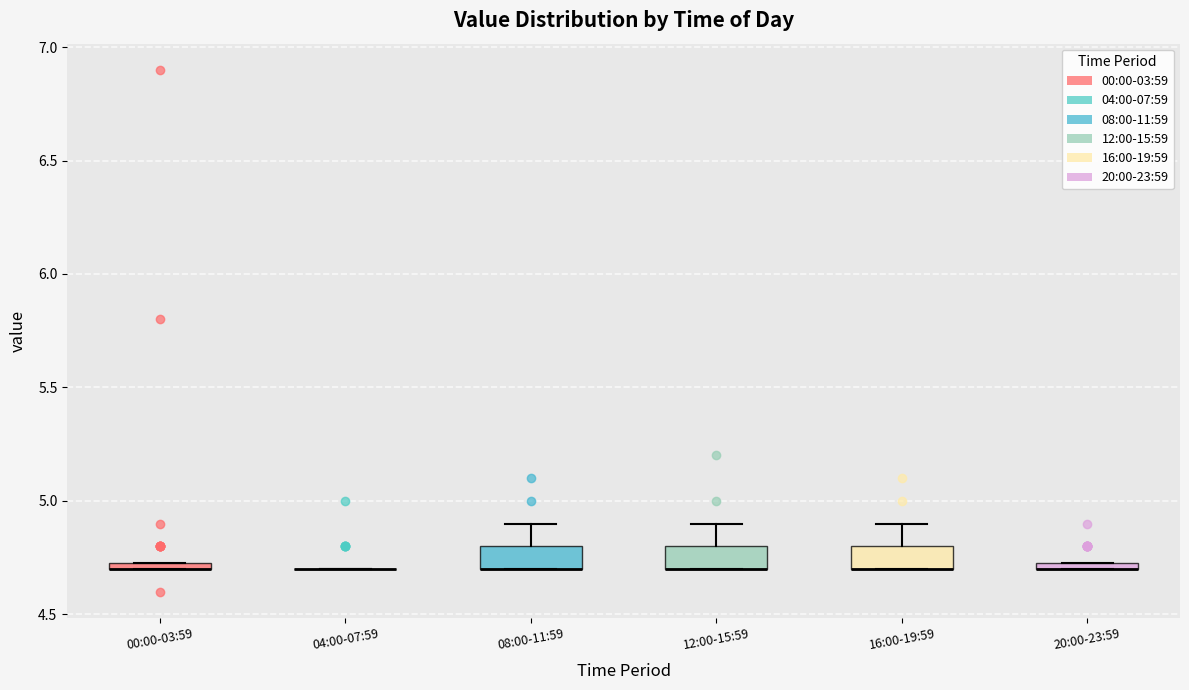

Where is the lower edge of the box for 00:00-03:59 on the y-axis? The values are not printed on the chart, so give them approximately, as read against the axis.

4.70